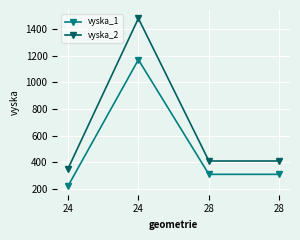

Reading left to right, list all the values displayed in this chart.

vyska_1: 24=220	24=1170	28=310	28=310
vyska_2: 24=350	24=1480	28=410	28=410